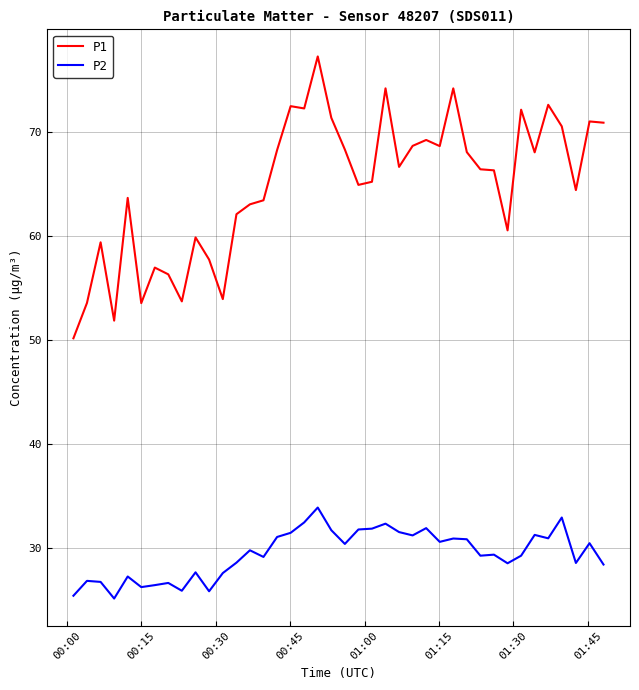

True or false: P1 and P2 cross at least once.

False